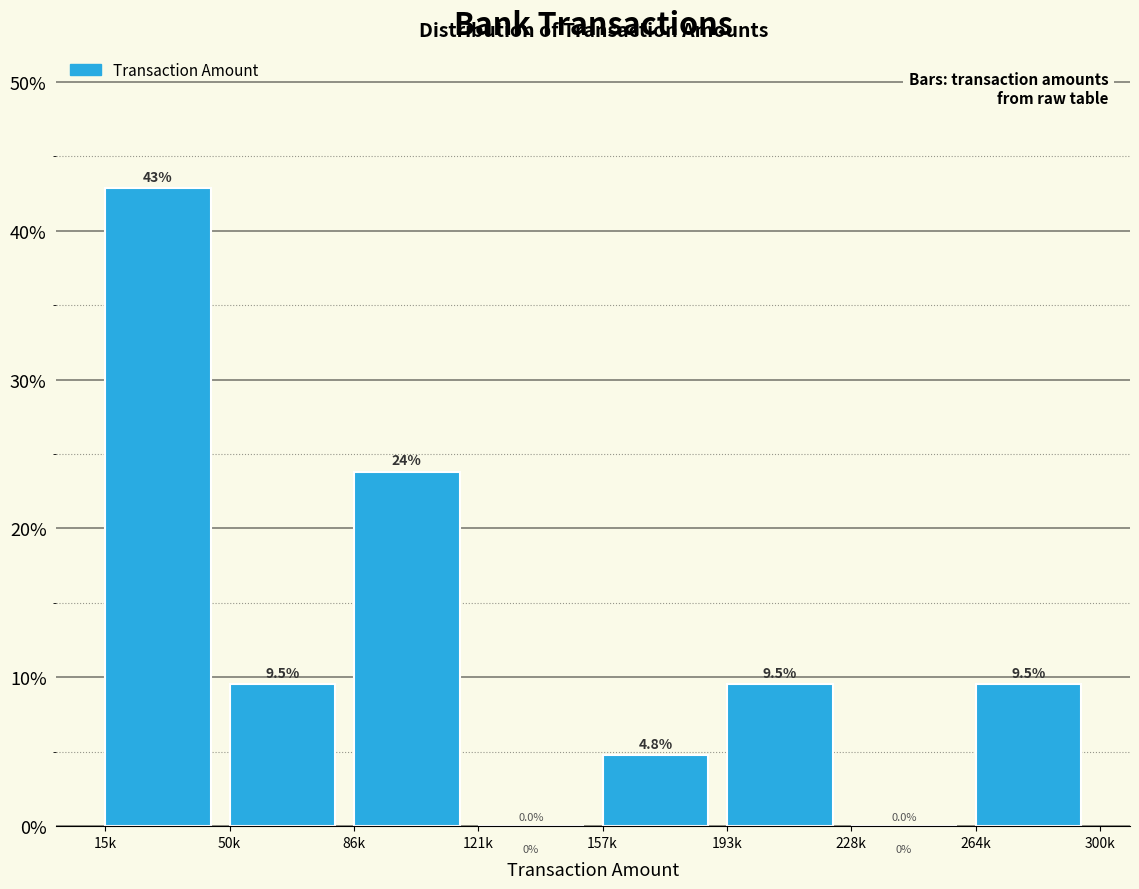

Reading left to right, extract all data points from this chart.

15k=42.9	50k=9.5	86k=23.8	121k=0.0	157k=4.8	193k=9.5	228k=0.0	264k=9.5